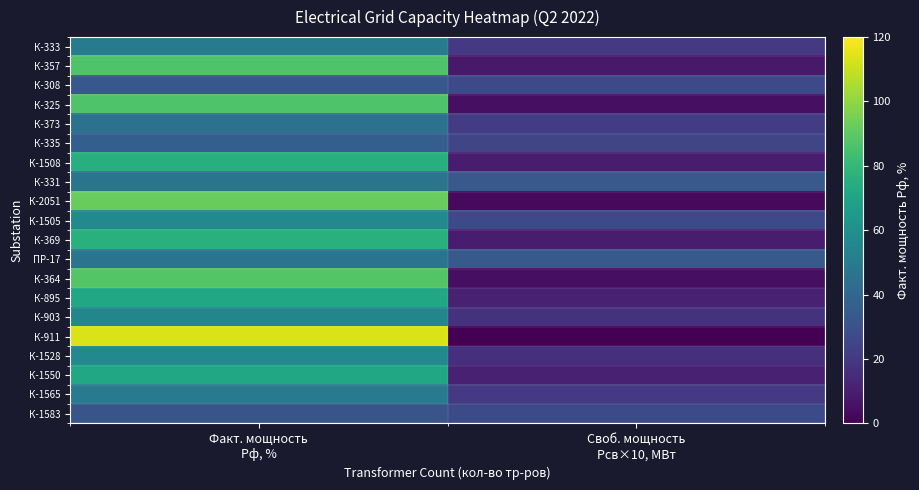

What is the spread (max minus min) of values at Своб. мощность
Рсв×10, МВт?

38.4